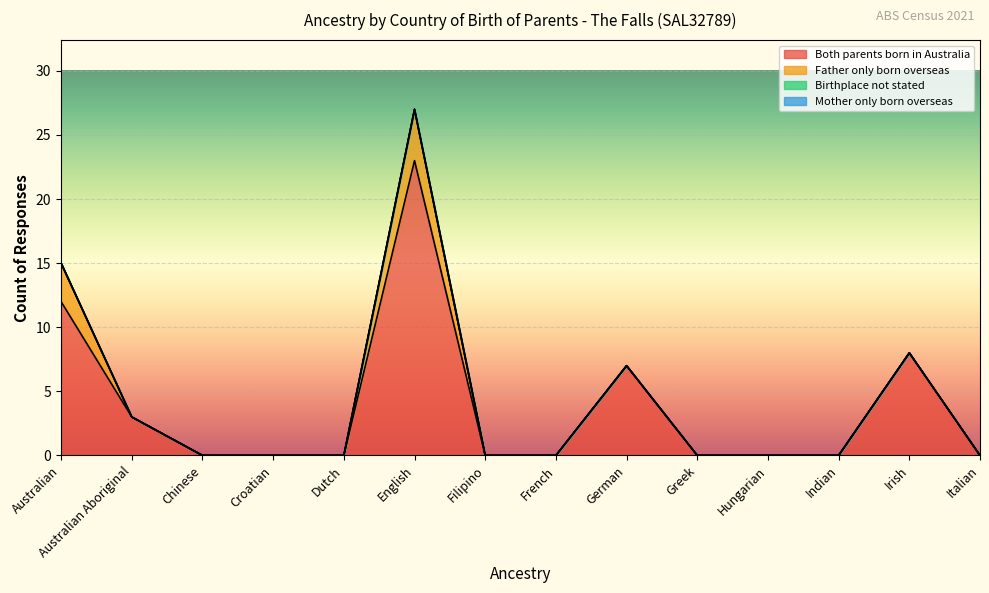

Reading left to right, list all the values displayed in this chart.

Both parents born in Australia: 12	3	0	0	0	23	0	0	7	0	0	0	8	0
Father only born overseas: 3	0	0	0	0	4	0	0	0	0	0	0	0	0
Birthplace not stated: 0	0	0	0	0	0	0	0	0	0	0	0	0	0
Mother only born overseas: 0	0	0	0	0	0	0	0	0	0	0	0	0	0